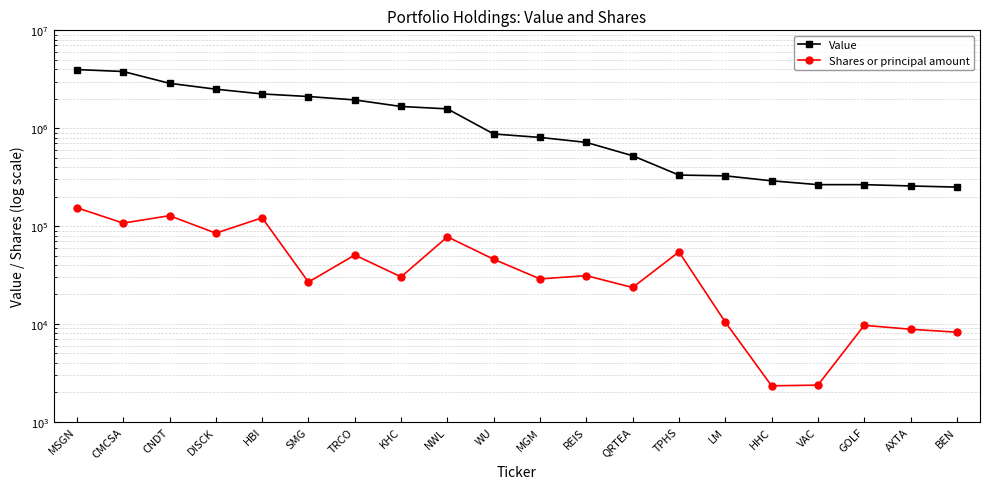

What is the label of the 5th point from the right?

HHC